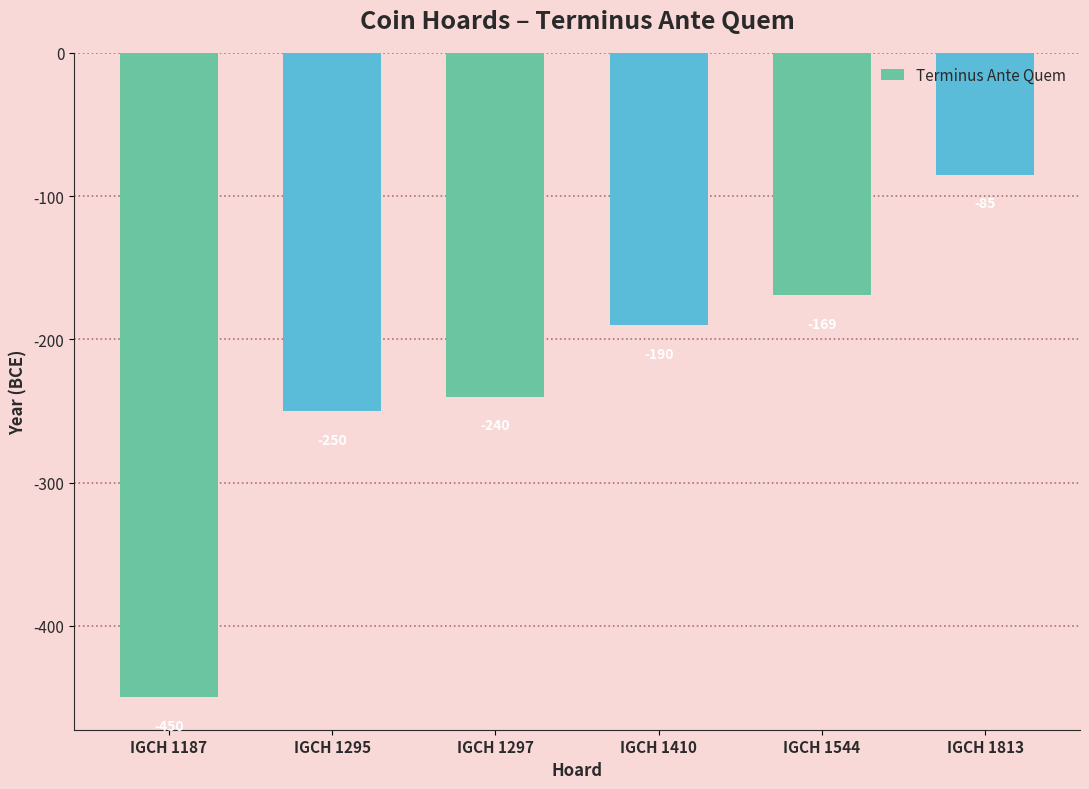

Is it true that the value at IGCH 1297 is -240?

True